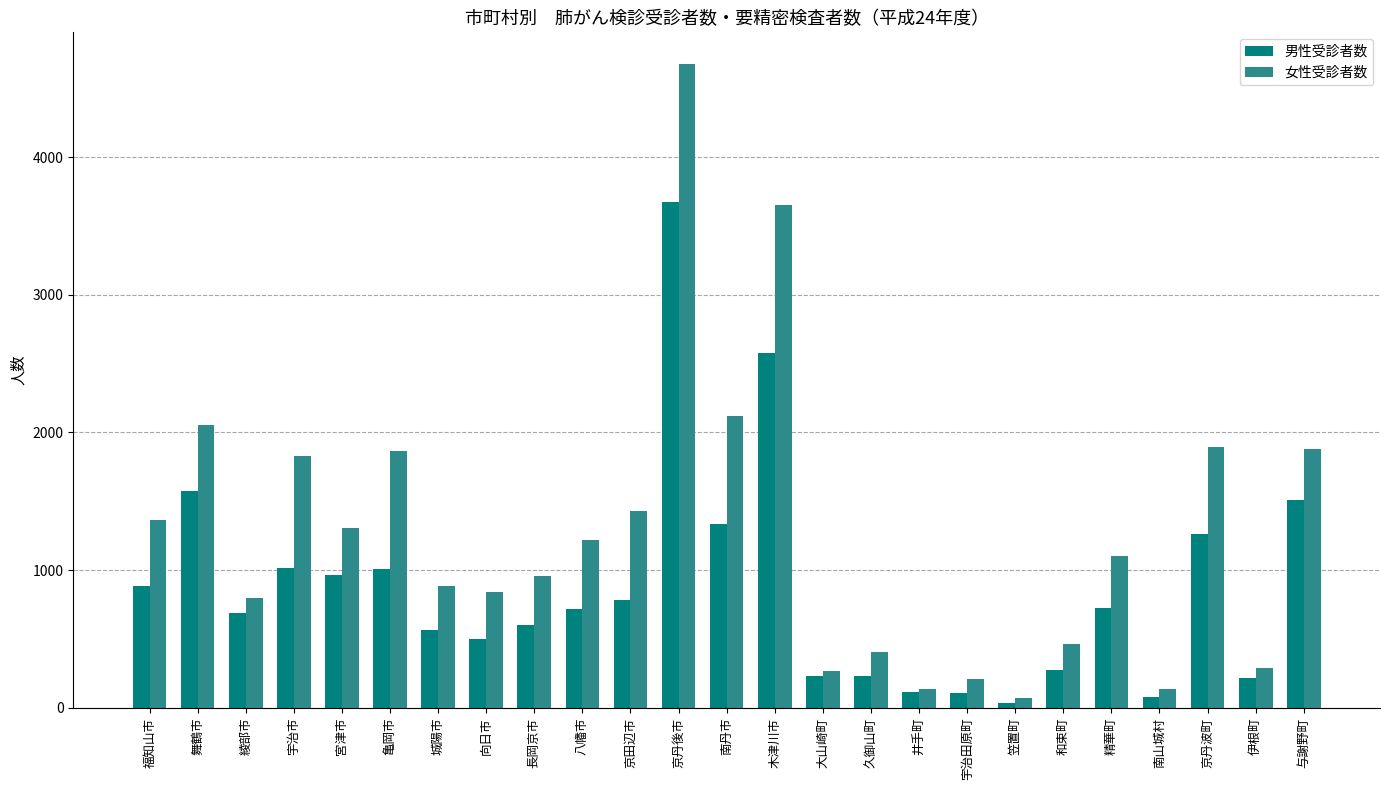

Are the bars horizontal?

No